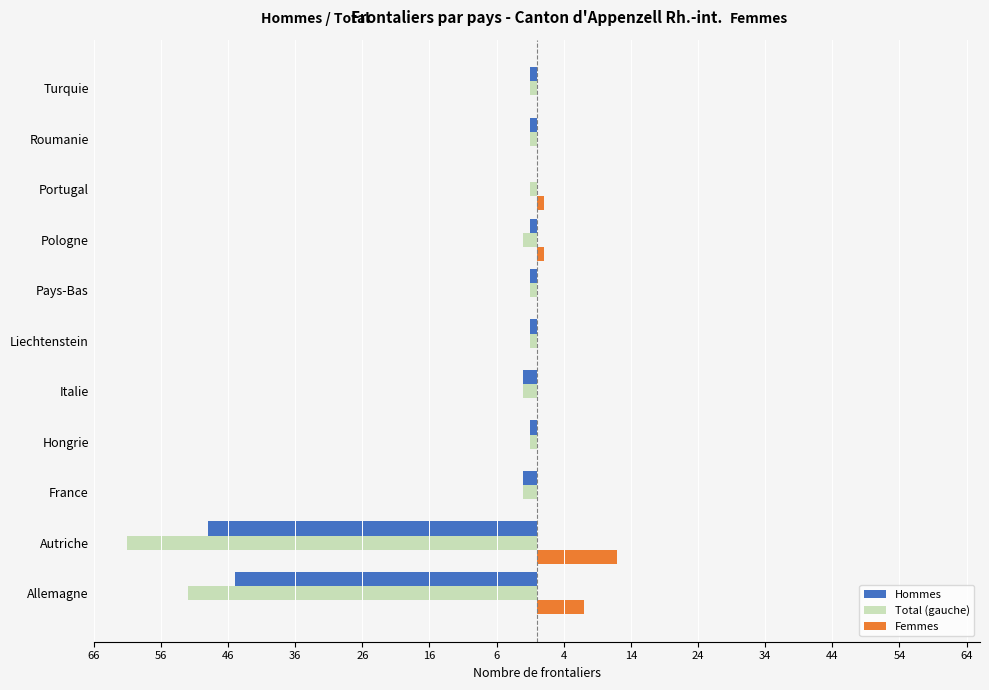

What is the minimum value for Hommes?

-49